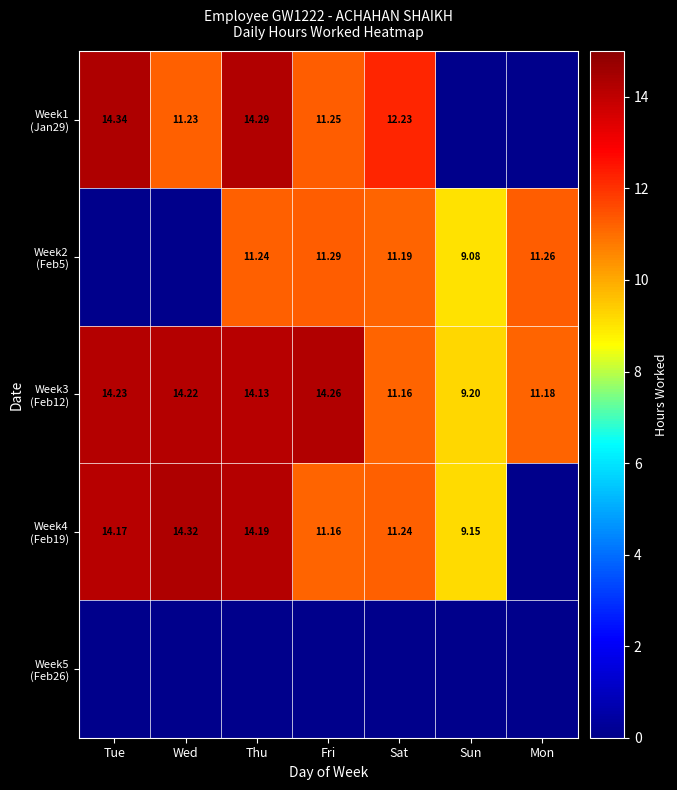

What is the sum of all Week2 (Feb5) values?

54.1